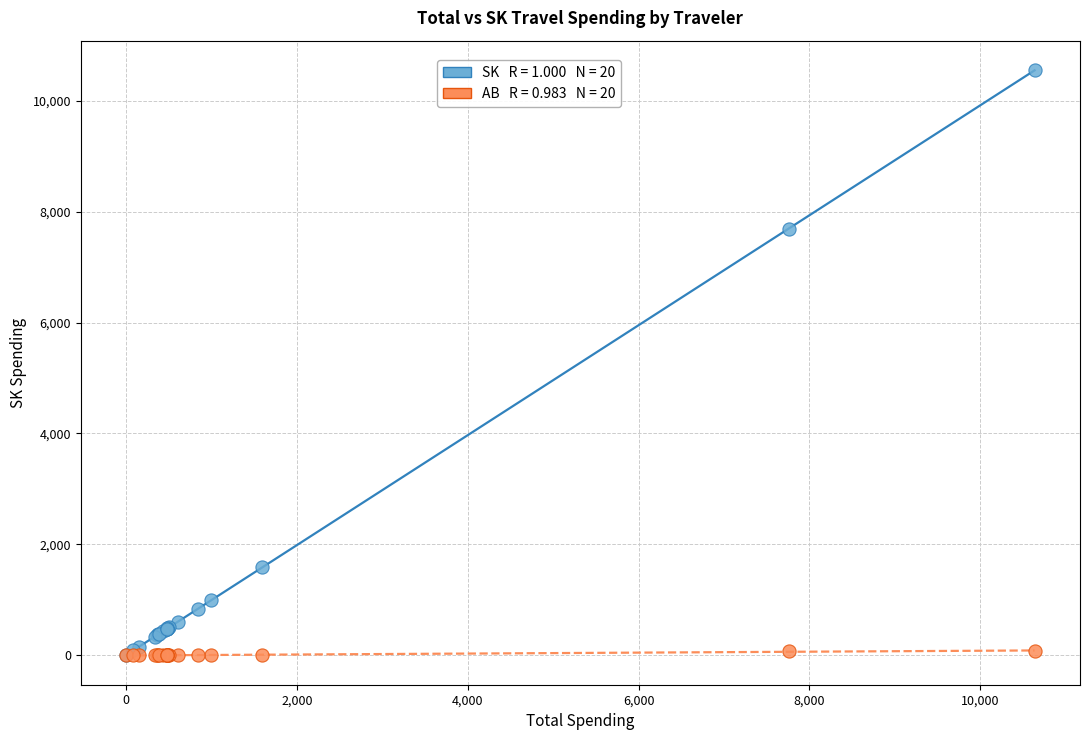

Across all series, what Y value is closest to 5278?

7686.2